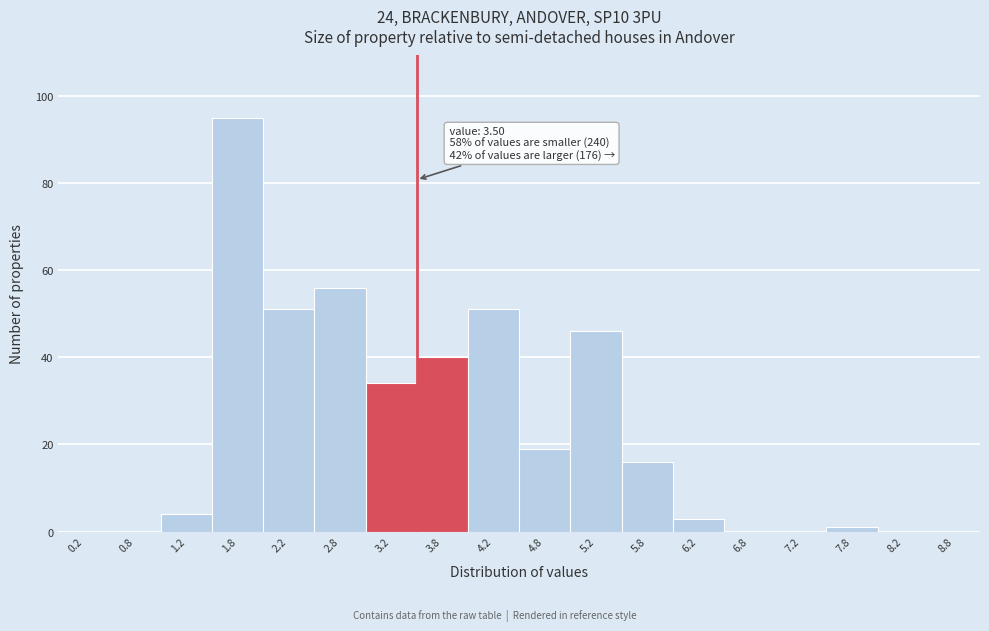

Which range on the x-axis has the tallest bar?

1.5 to 2.0